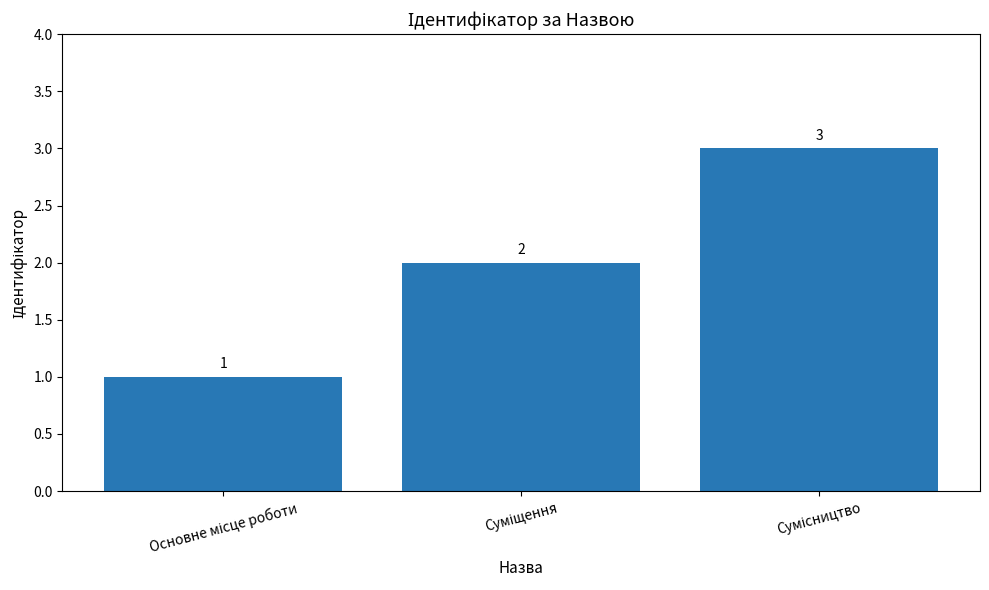

What is the sum of all values?

6